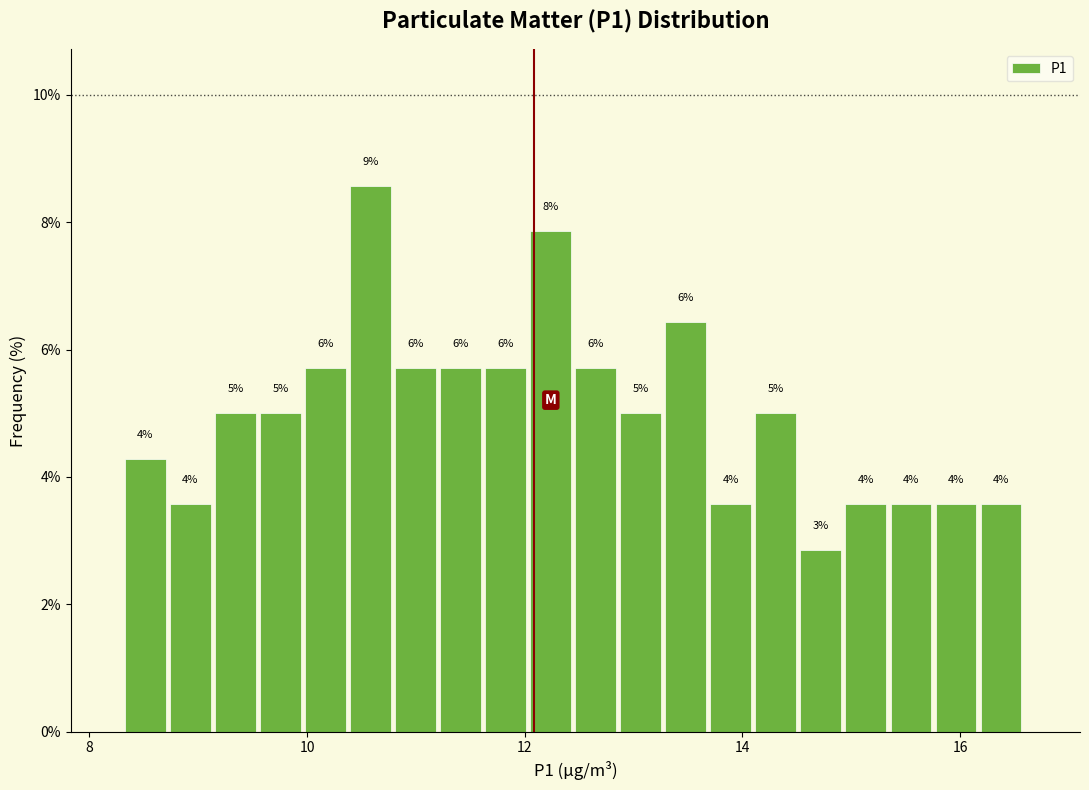

Around what value on the x-axis is the tallest bar? Give the approximate position of its centre, as read against the axis.

10.6